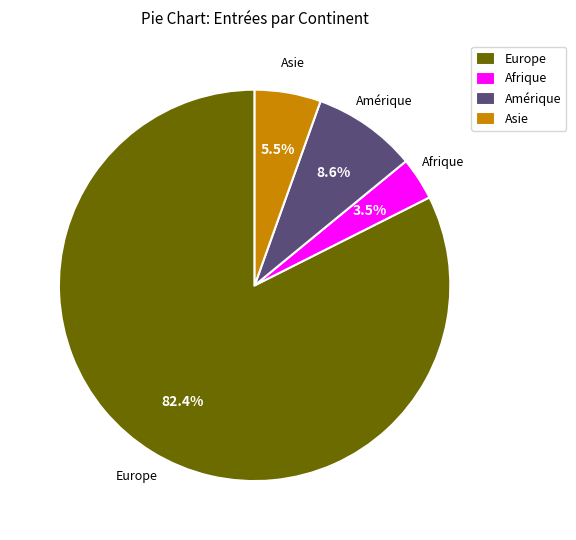

How many segments does this pie chart have?

4